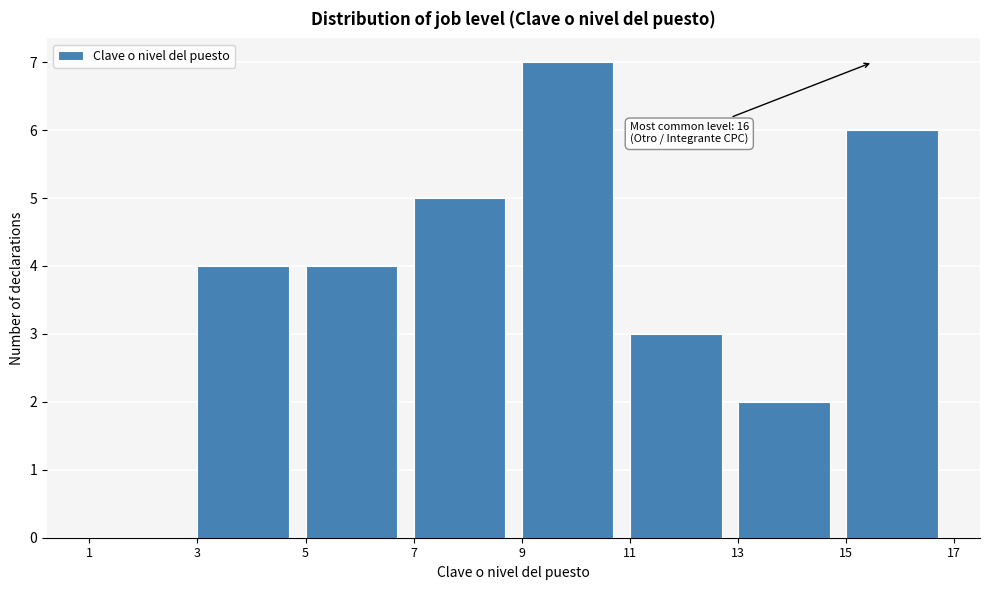

Which range on the x-axis has the tallest bar?

9 to 11